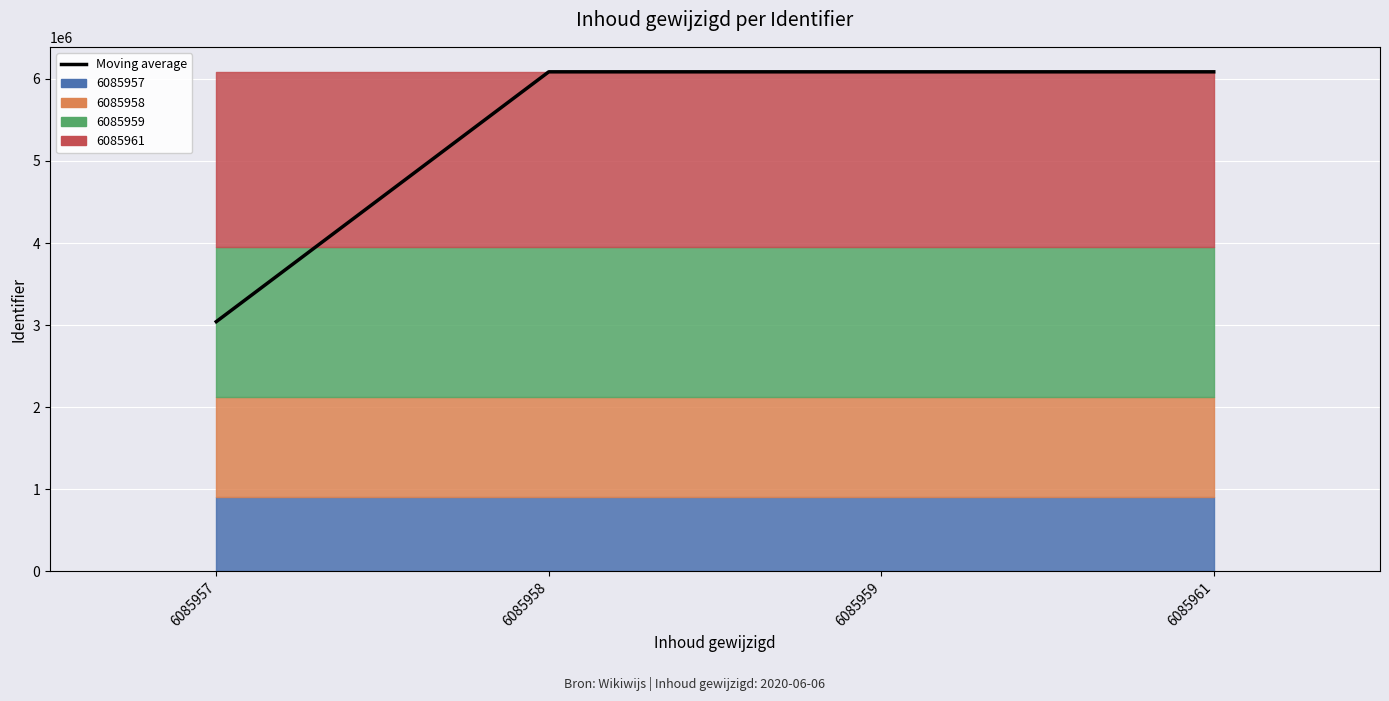

At which label is the value closest to 4564469?

6085958